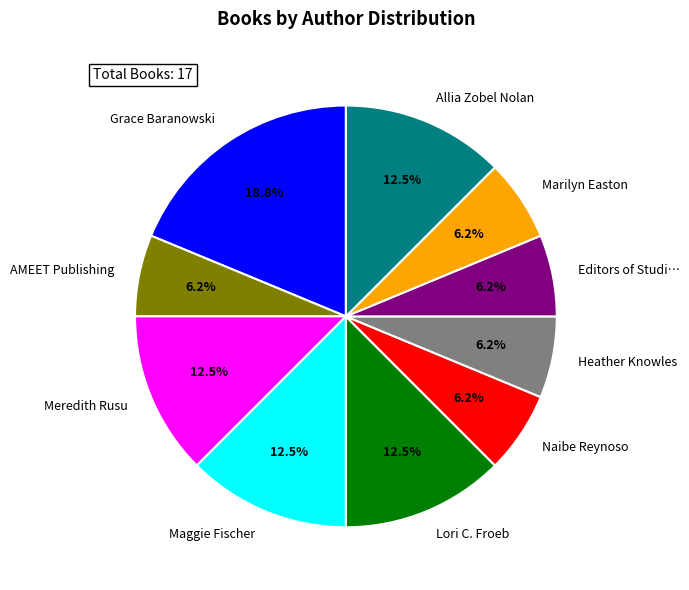

Is there a majority slice in this chart?

No